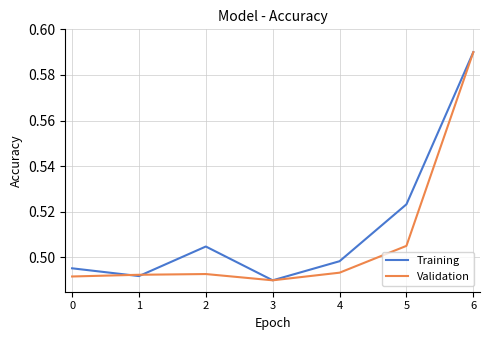

Rank the series at 0 from highest to lowest value.

Training, Validation